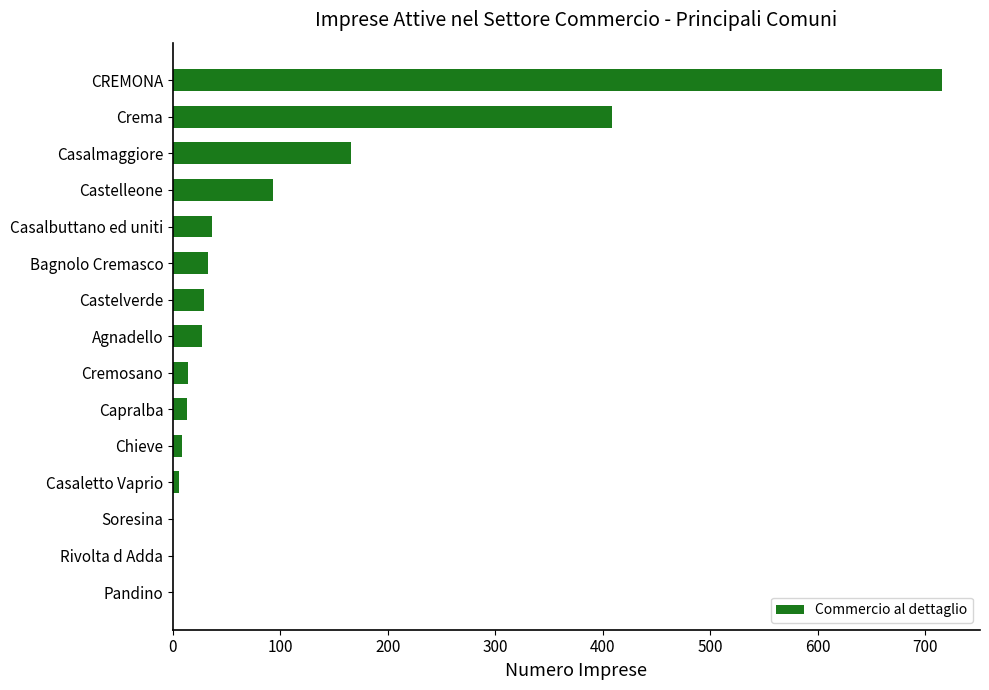

Count the number of data series in this chart.

1